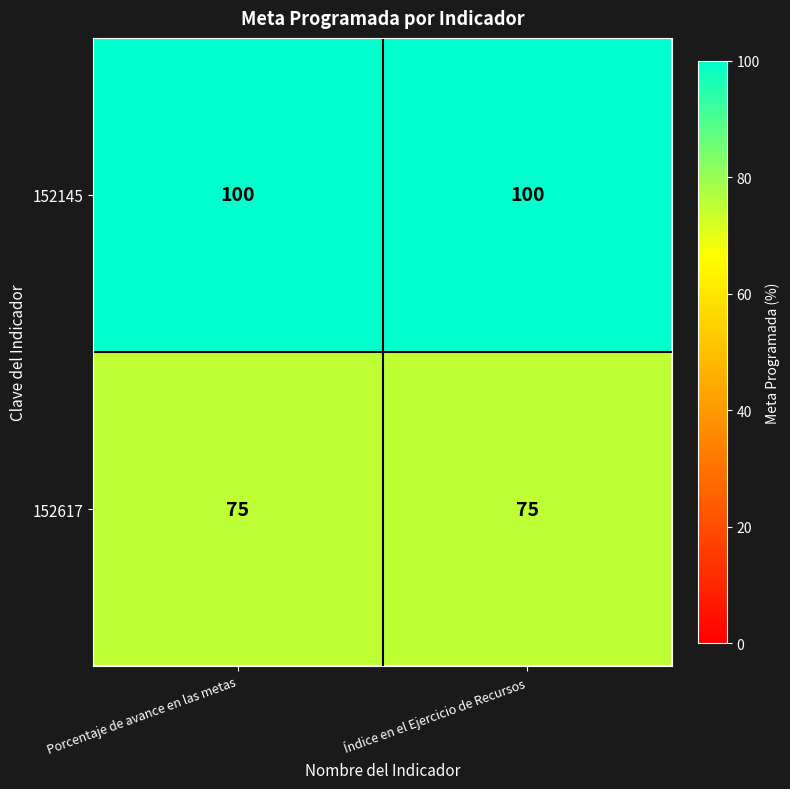

What is the smallest value displayed?

75